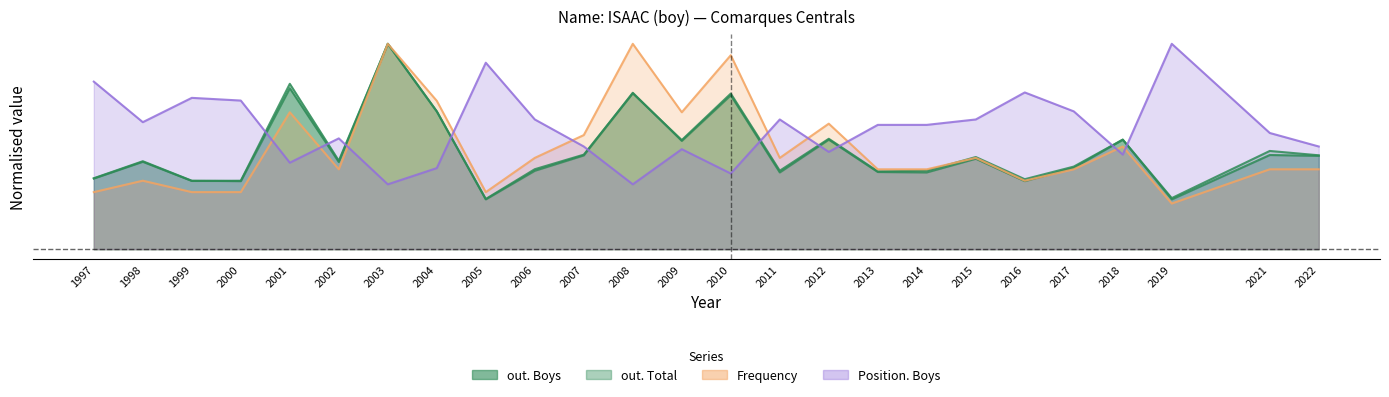

What is the value of the out. Total point at the 14th from the left?

0.7